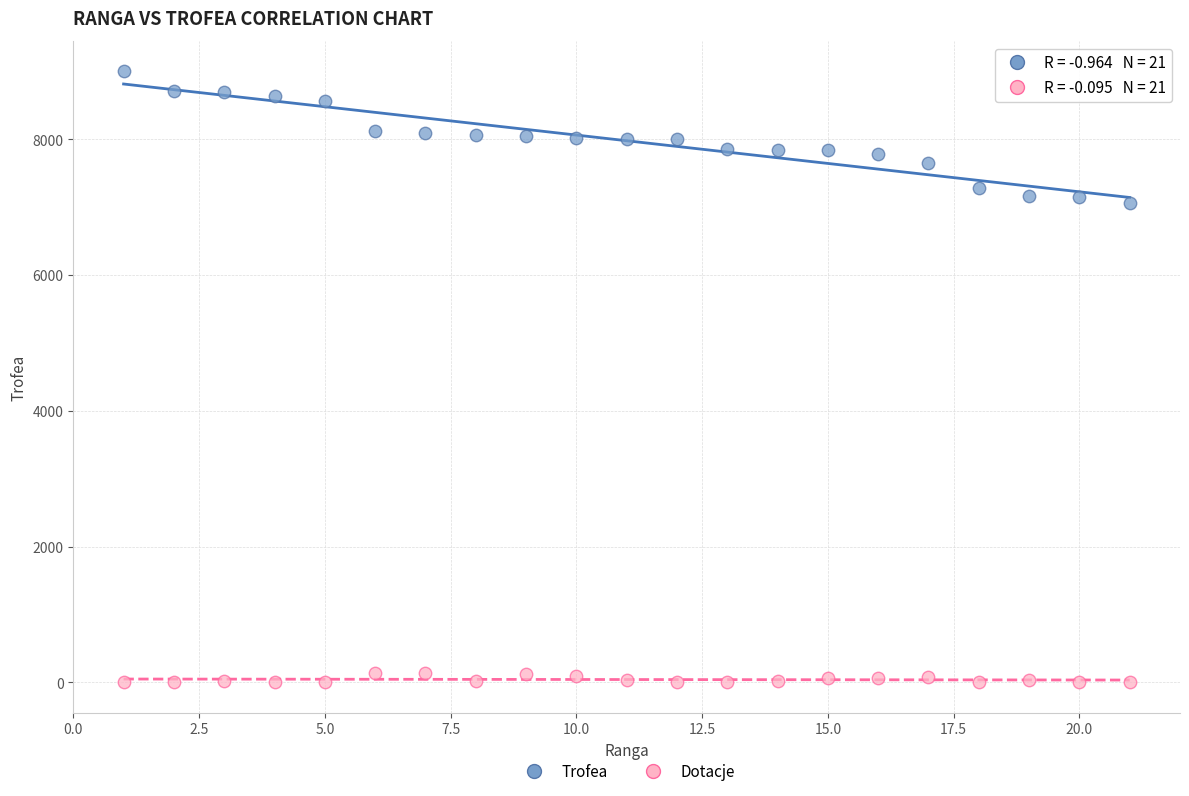

Which series has the largest Y range (max minus min)?

Trofea